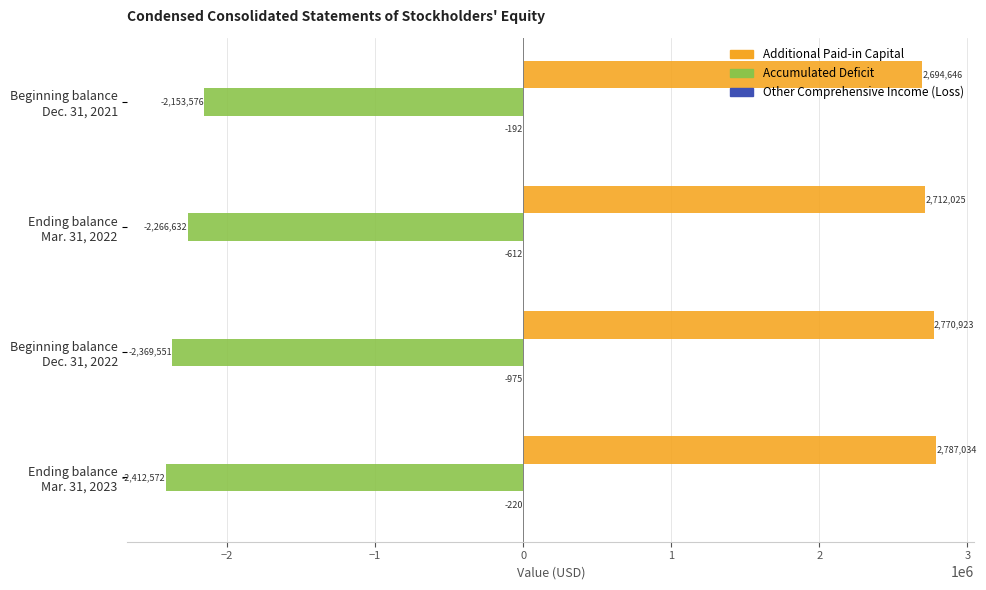

What is the highest value of the Additional Paid-in Capital series?

2787034